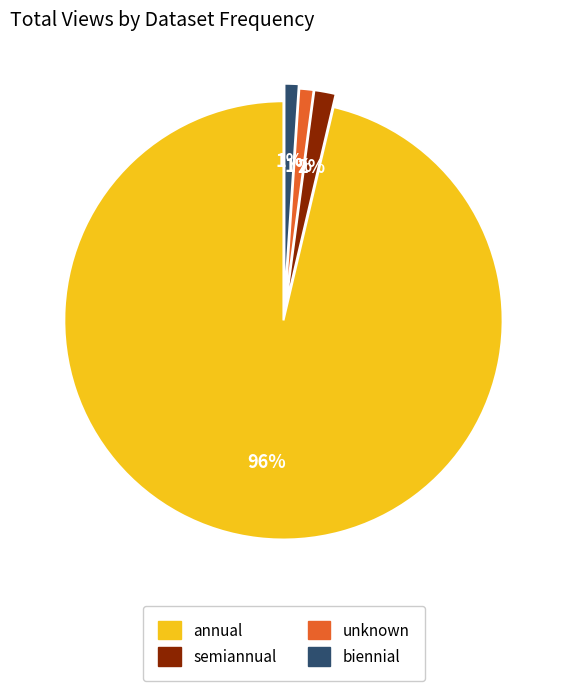

True or false: semiannual accounts for 11% of the total.

False